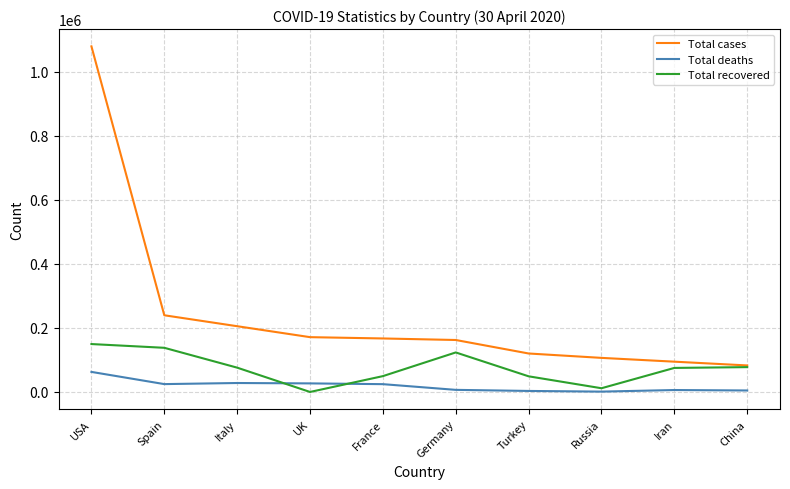

Count the number of categories in the chart.

10